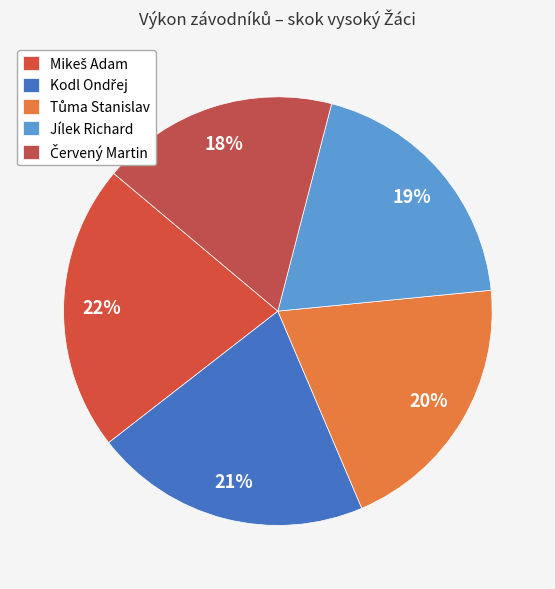

How many slices are in this pie chart?

5